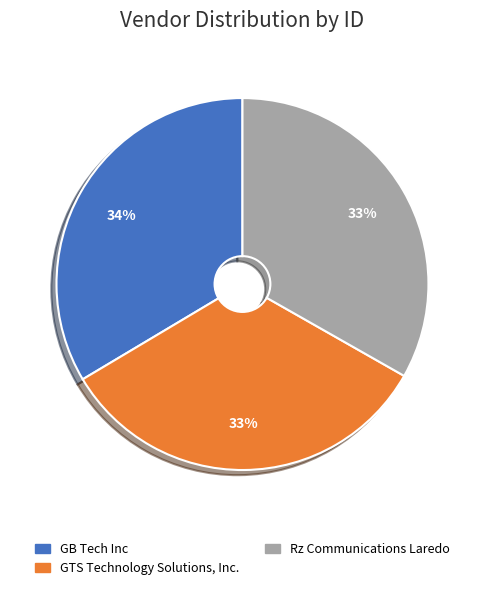

Is it true that Rz Communications Laredo is 33% of the pie?

True